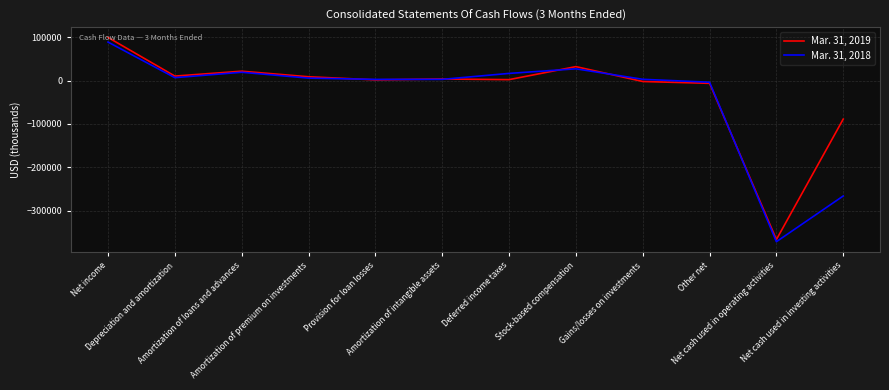

What is the difference between the Mar. 31, 2018 values at Amortization of loans and advances and Other net?

23012